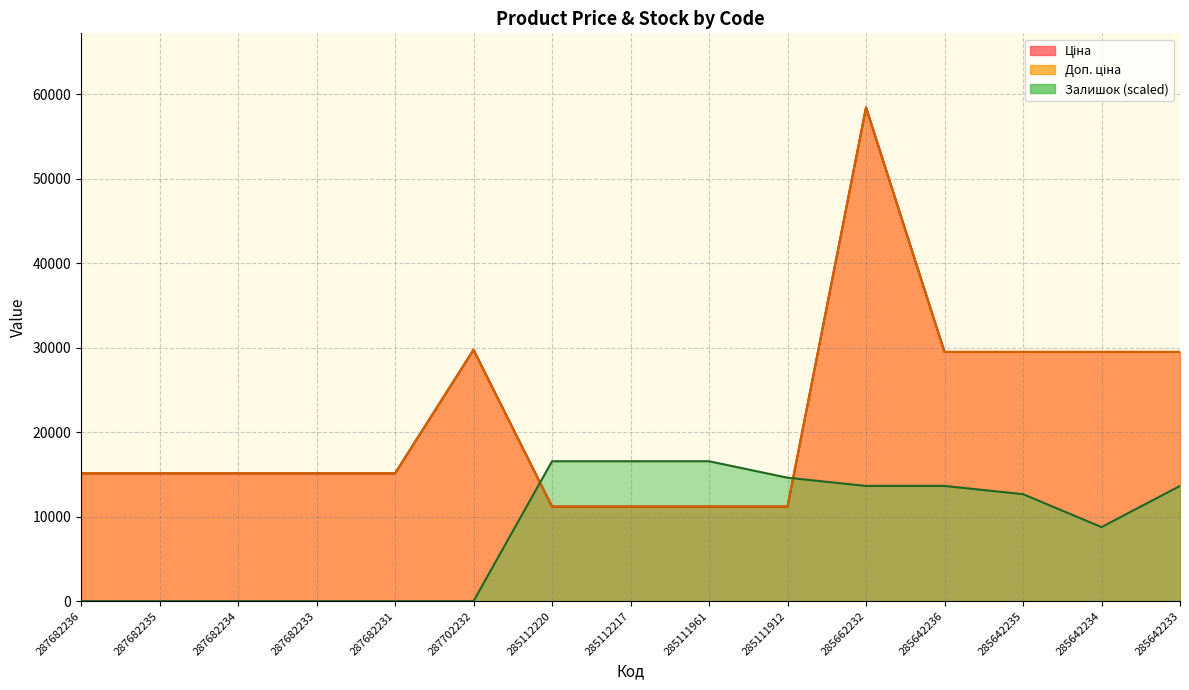

What is the label of the 13th point from the left?

285642235